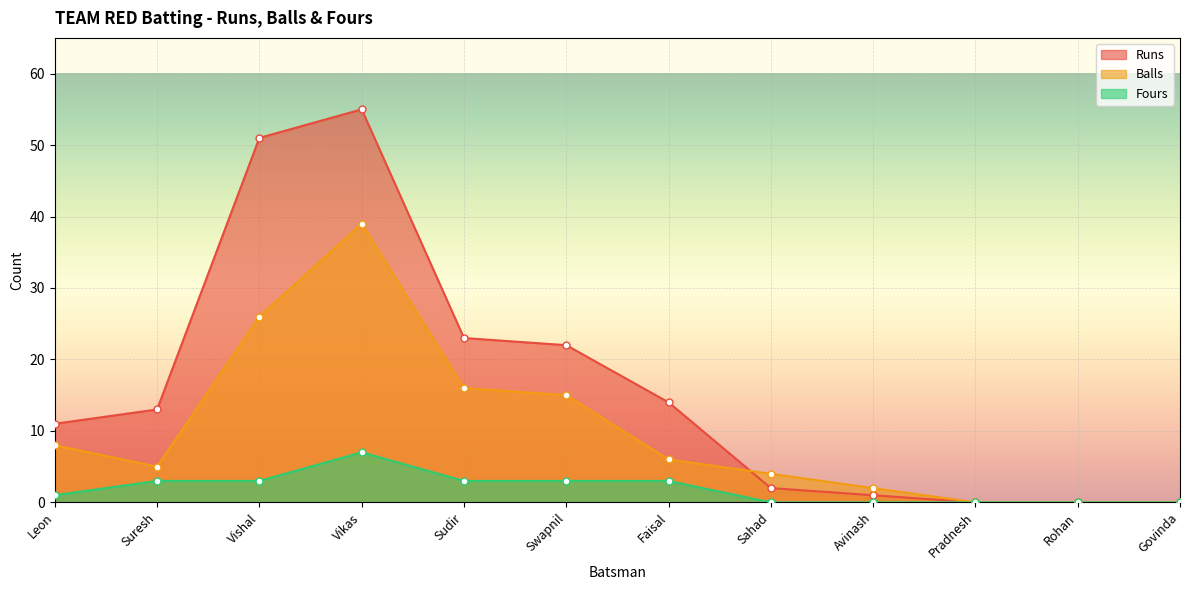

What are all the series names shown in the legend?

Runs, Balls, Fours